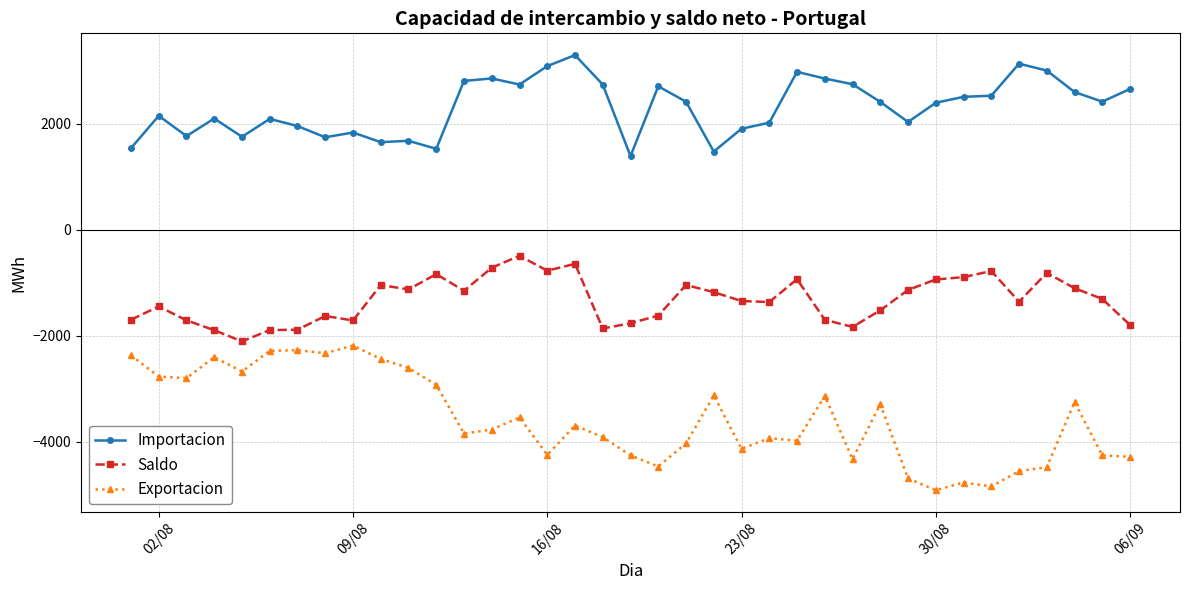

How many lines are shown in the chart?

3